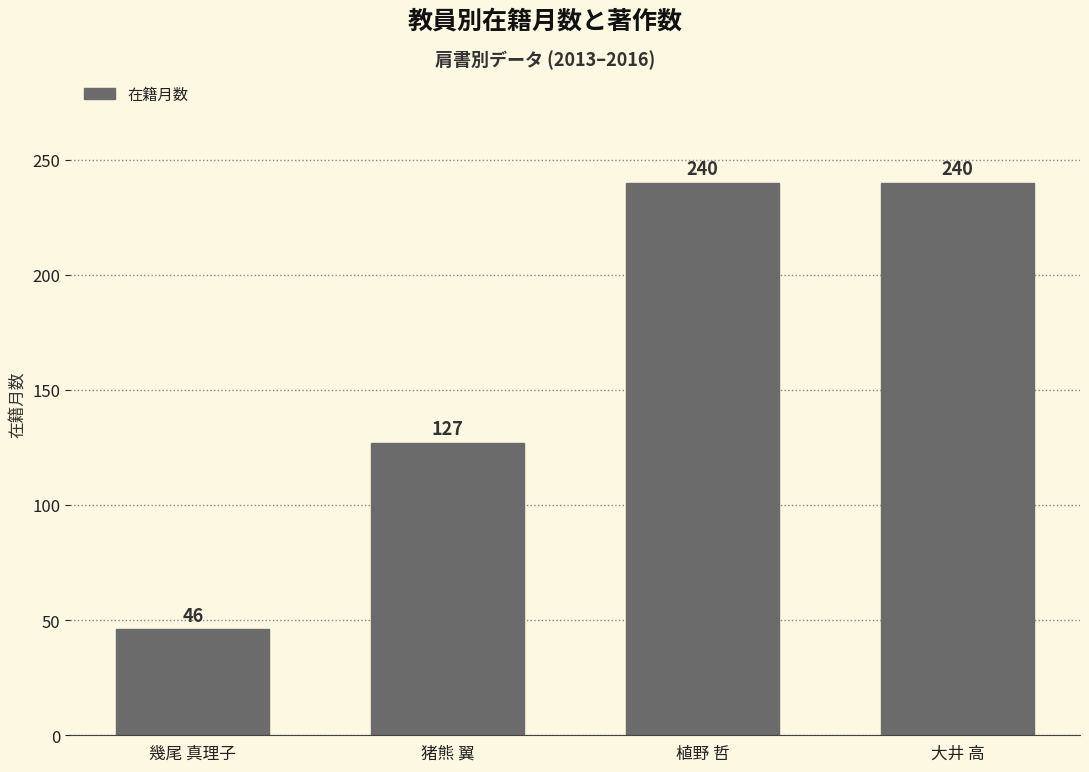

Which has a higher value, 幾尾 真理子 or 植野 哲?

植野 哲